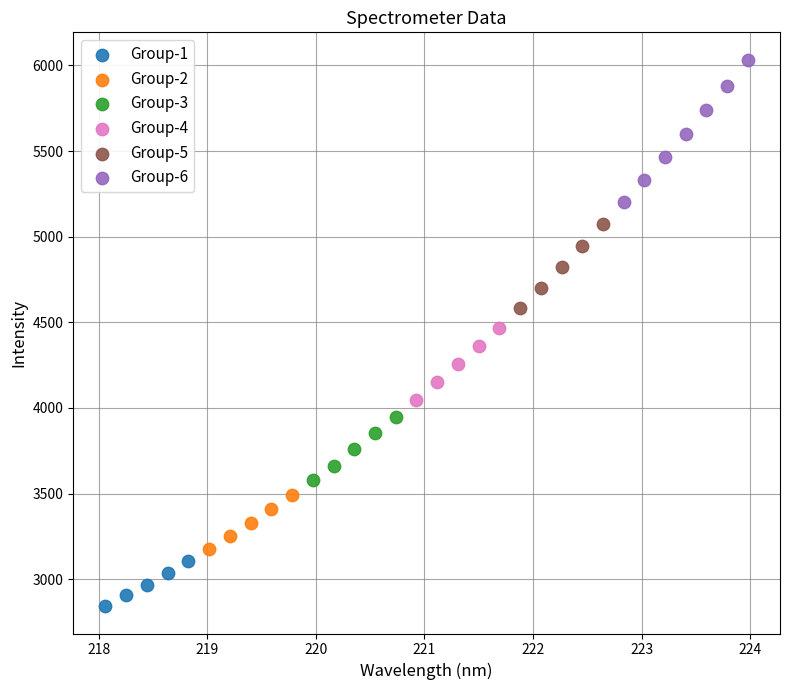

Which series has the largest Y range (max minus min)?

Group-6